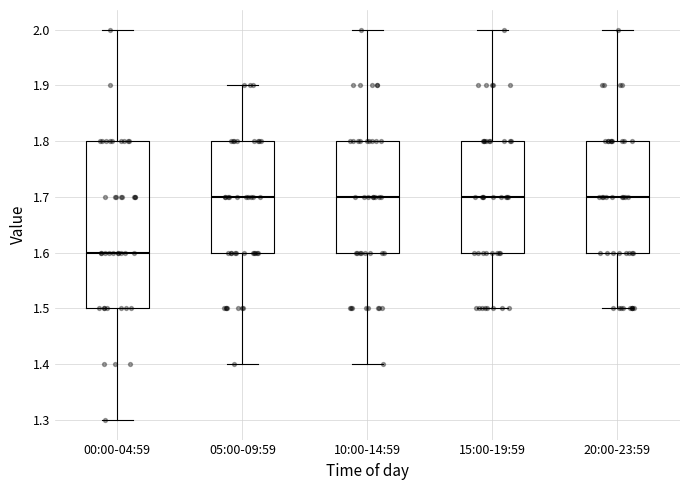

Comparing the boxes themselves (not the whiskers), which one is the tallest?

00:00-04:59